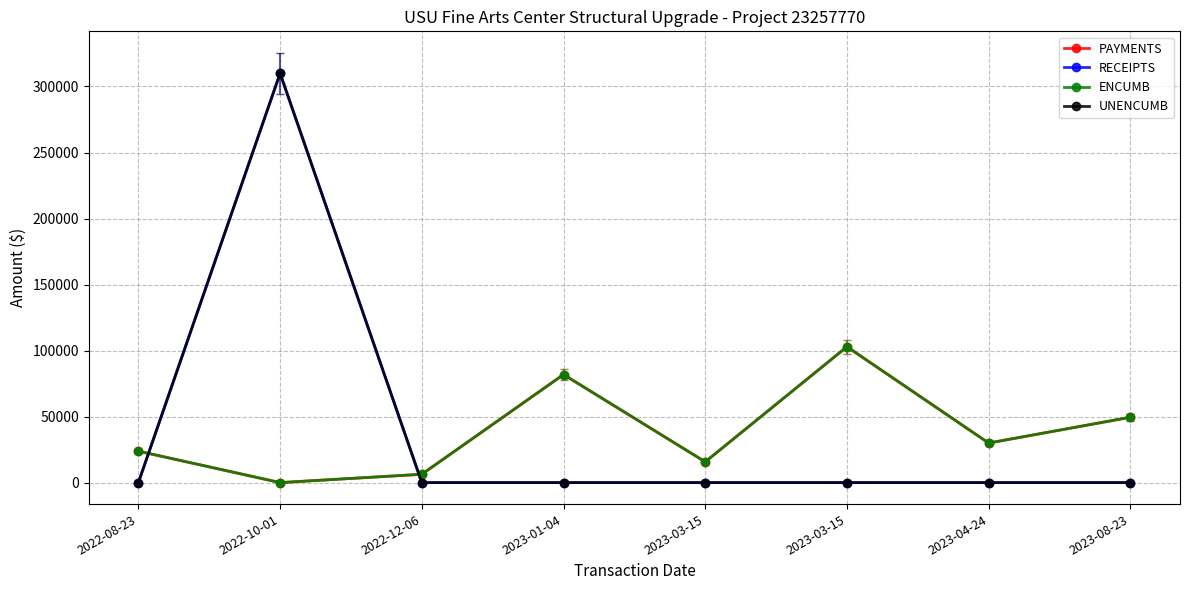

Is this an area chart (filled region under the line)?

No